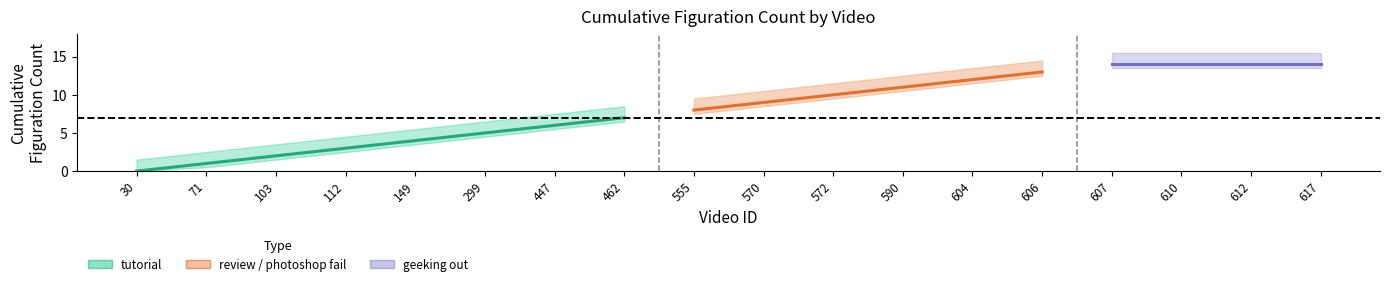

Which category has the lowest value across all series?

30